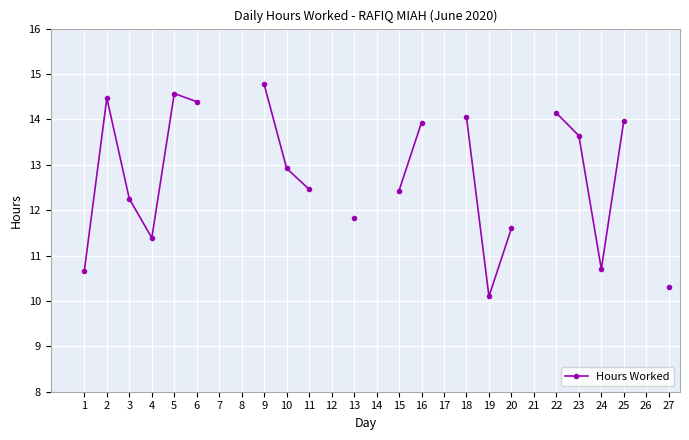

Count the number of values greater than 14.

3